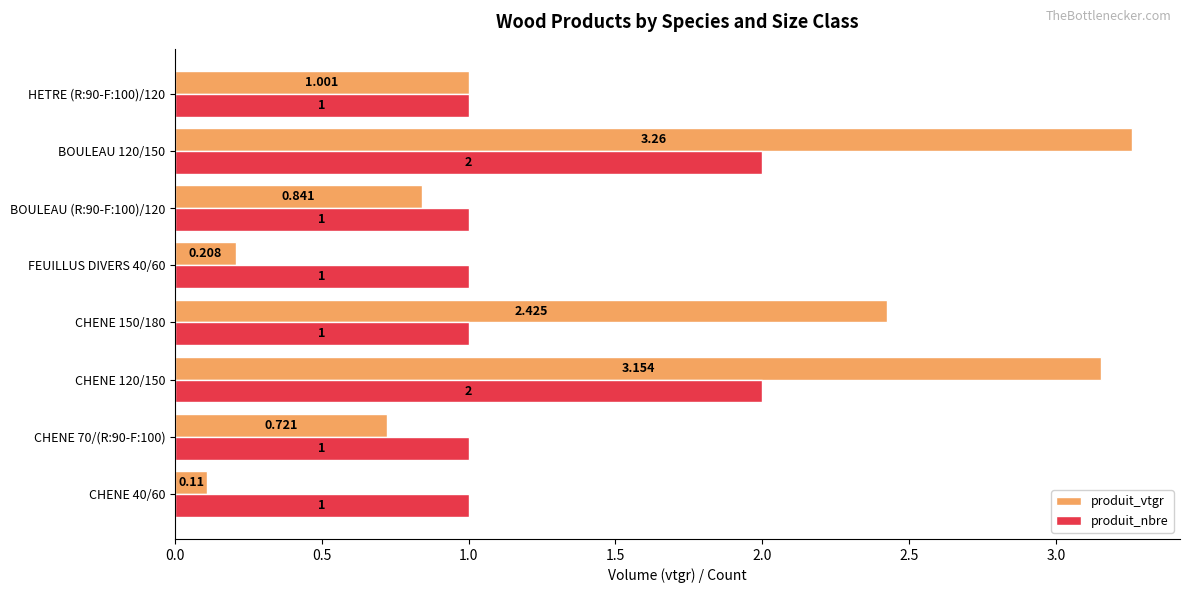

Which series has the largest total across all categories?

produit_vtgr